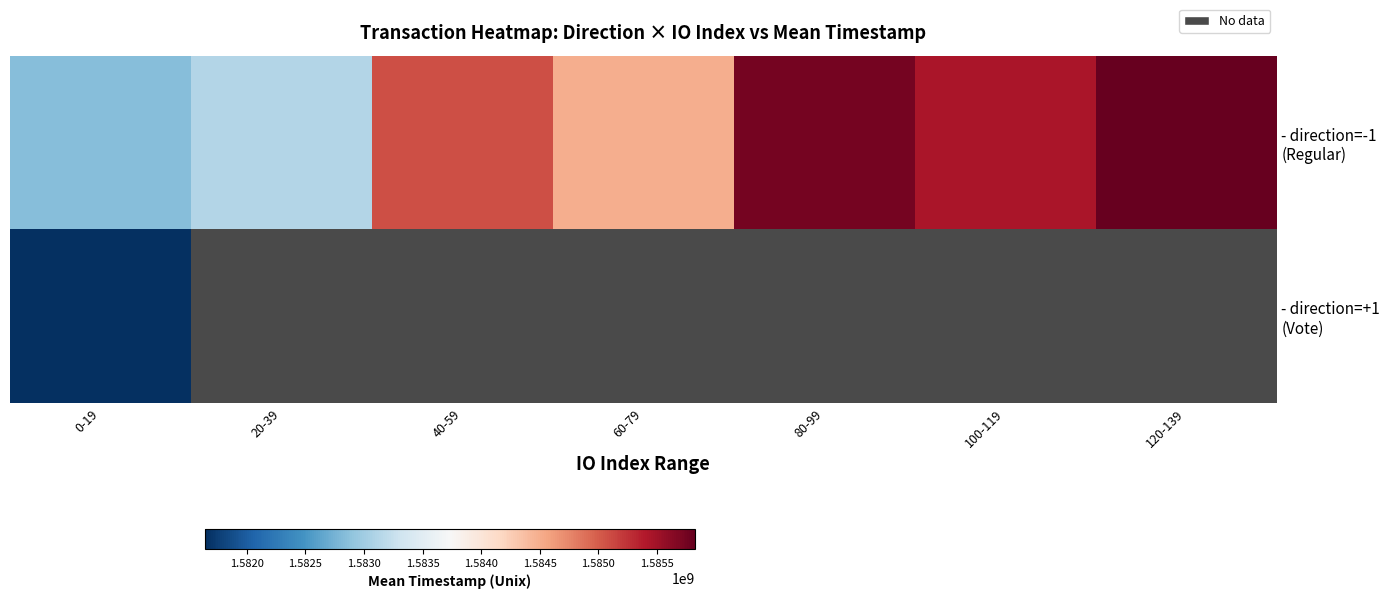

Is the value of - direction=-1 (Regular) at 100-119 greater than the value of - direction=+1 (Vote) at 60-79?

No